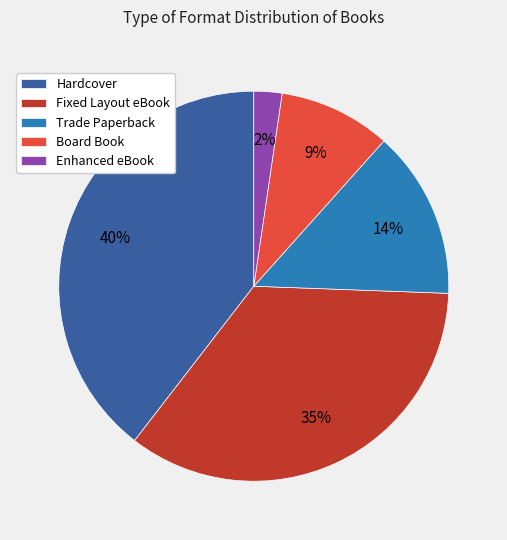

The Trade Paperback slice represents 14% of the pie. True or false?

True